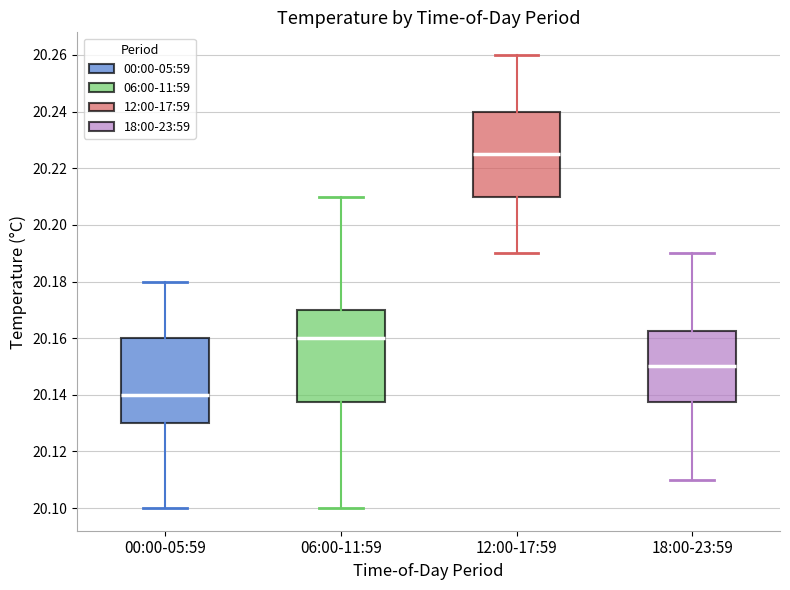

Which box is the tallest, from its lower edge to its upper edge?

06:00-11:59